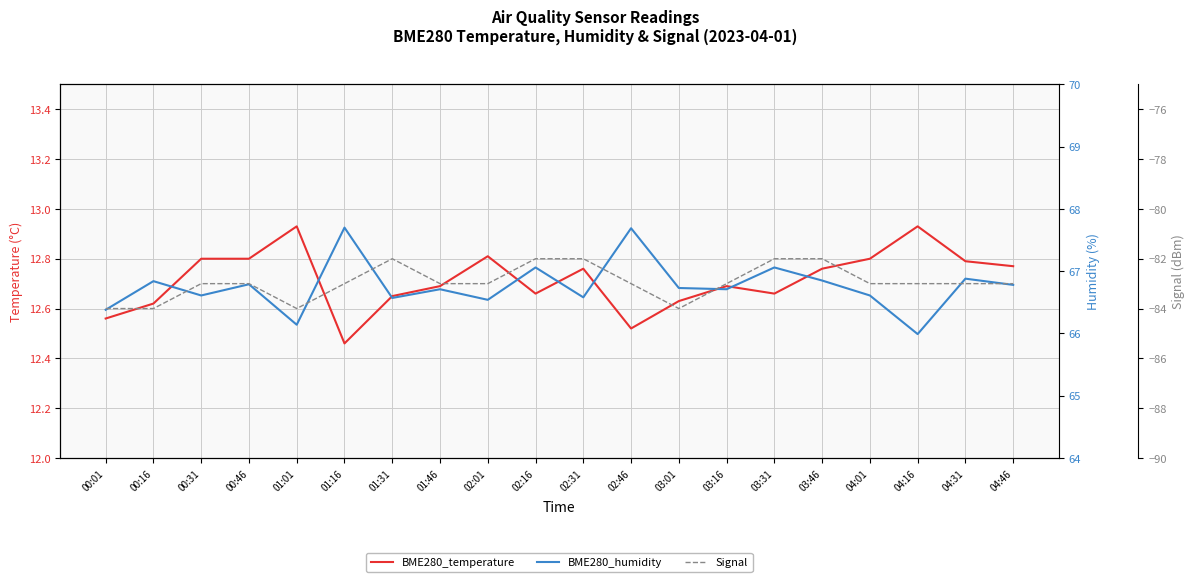

What is the label of the 11th point from the right?

02:16